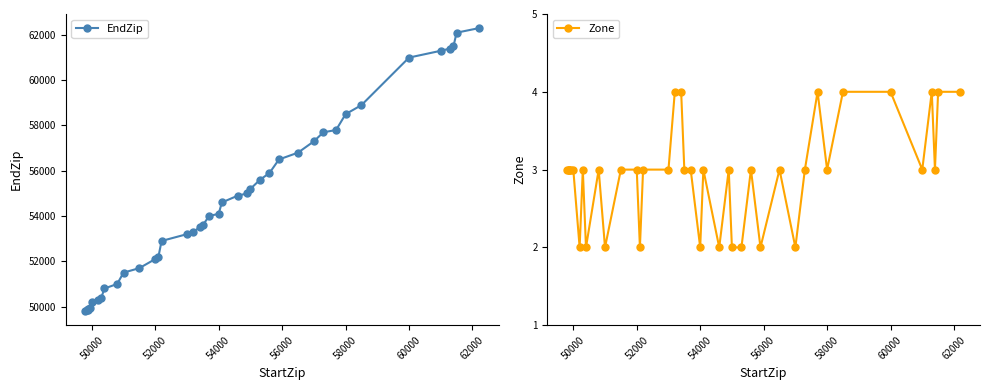

What is the sum of all Zone values?

118